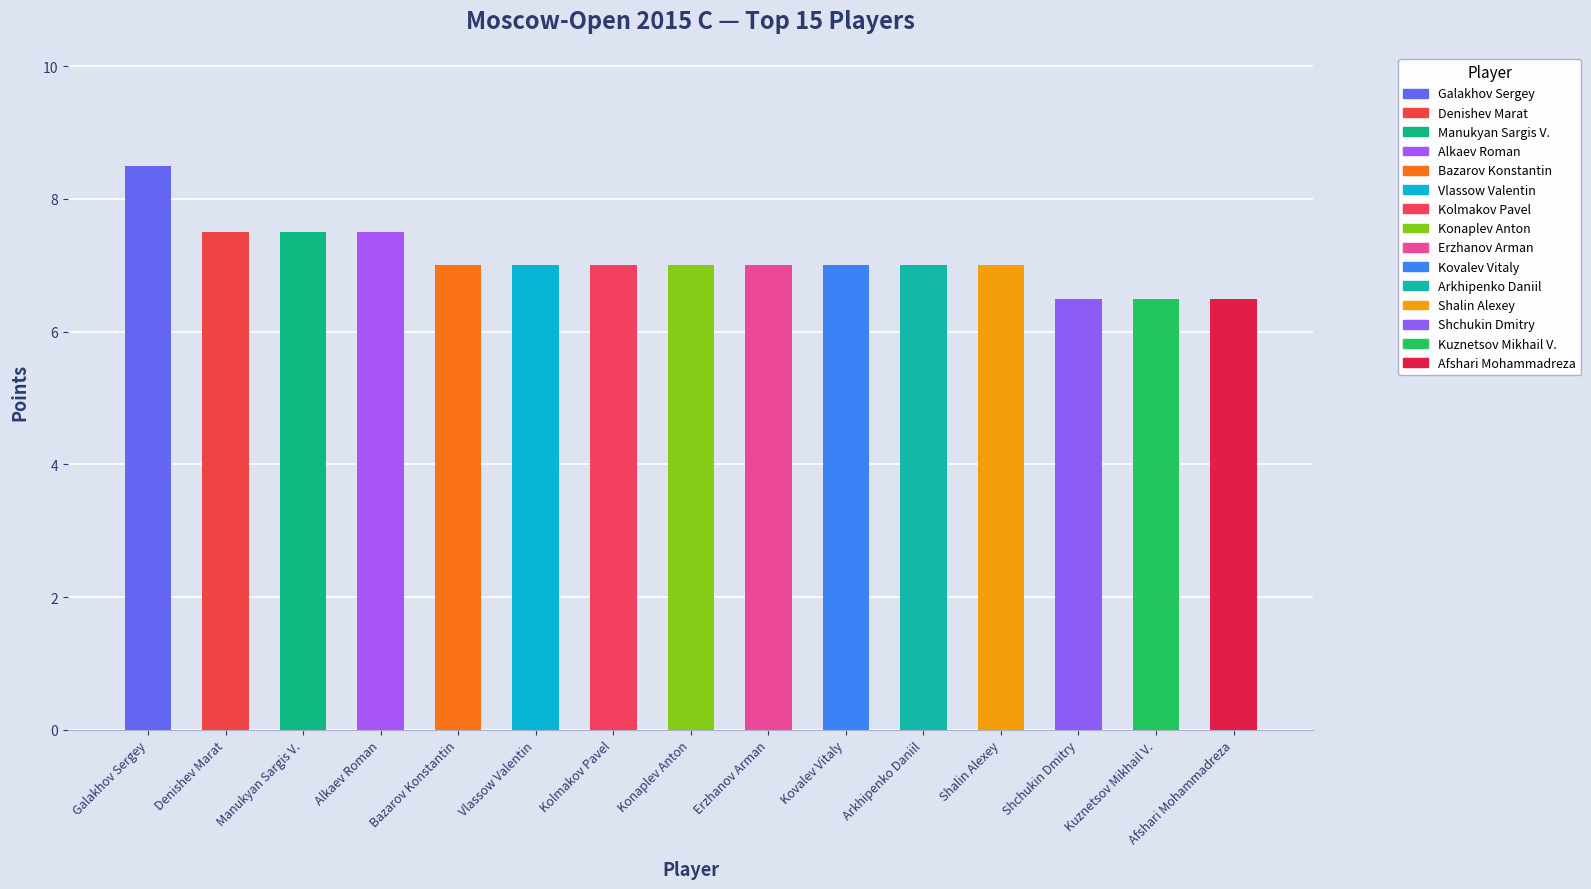

Is it true that the value at Alkaev Roman is 10.8?

False